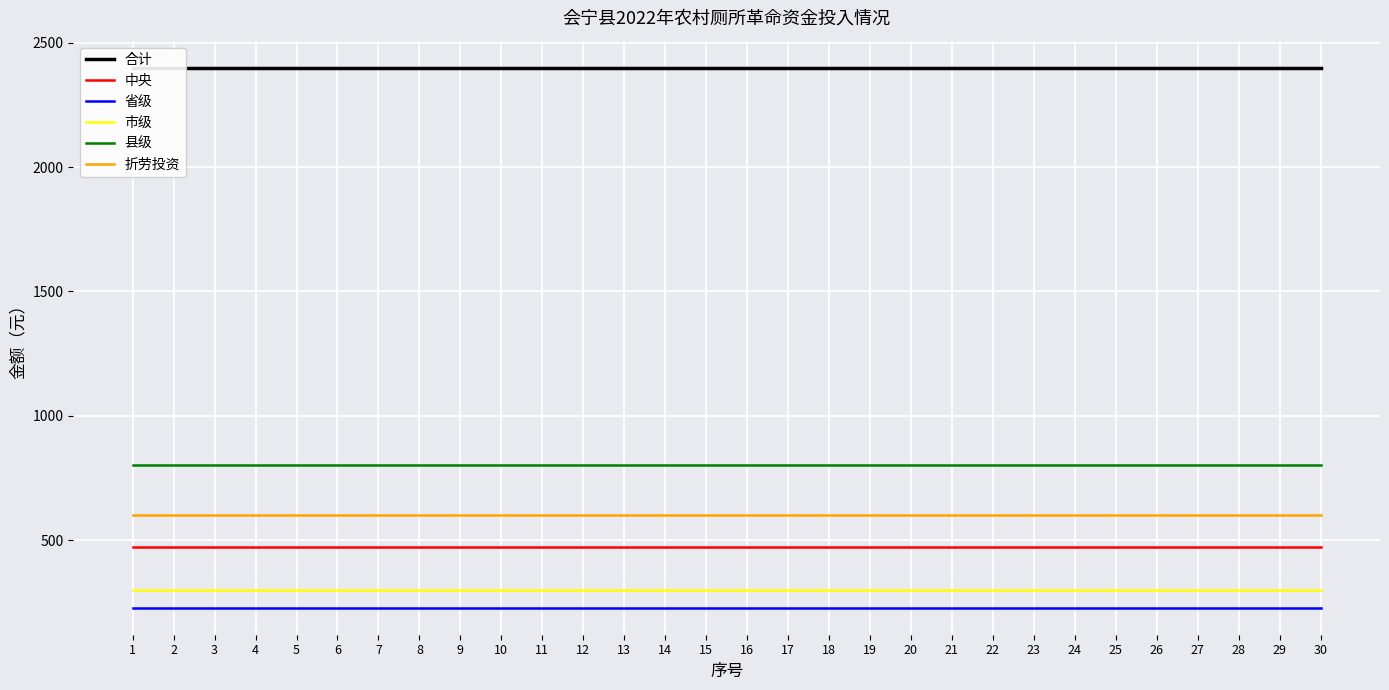

True or false: 合计 and 中央 intersect in this chart.

False